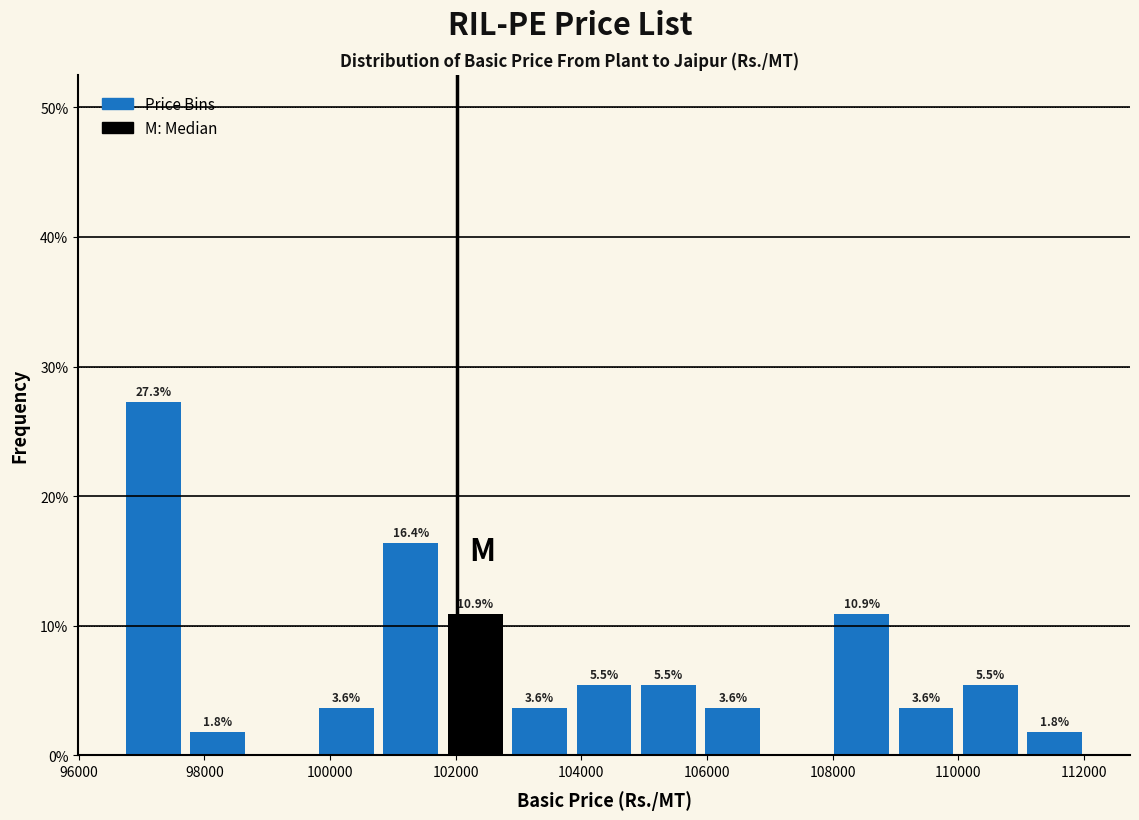

Over which range of the x-axis is the bar tallest?

96600 to 97800